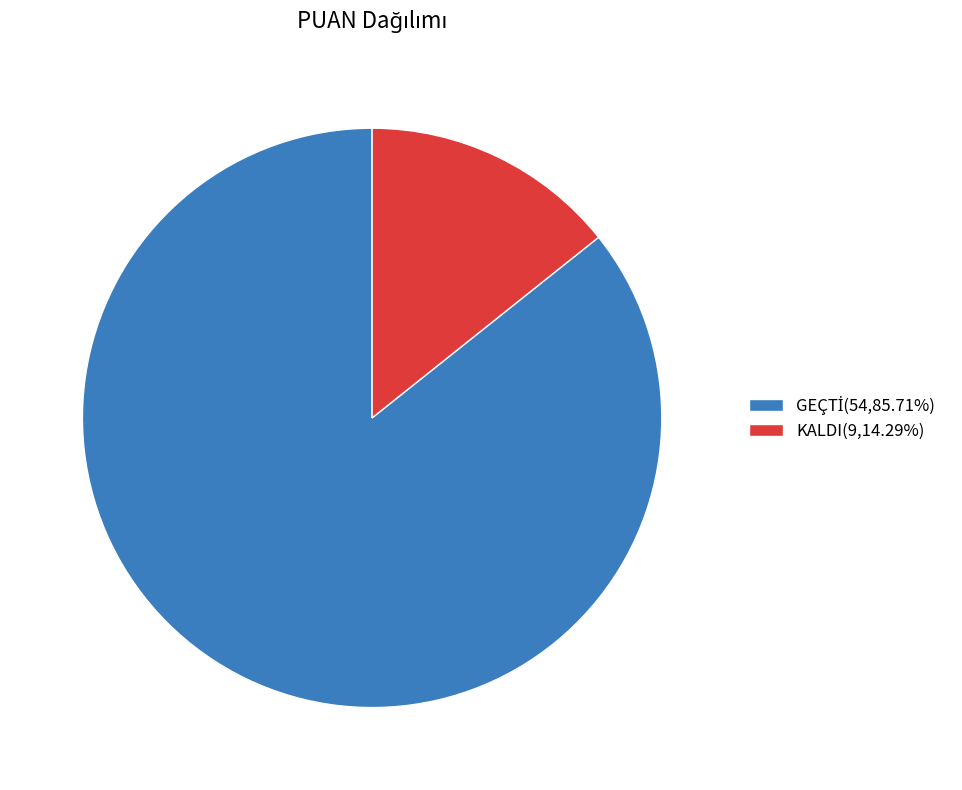

Is KALDI(9,14.29%) the majority of the pie?

No